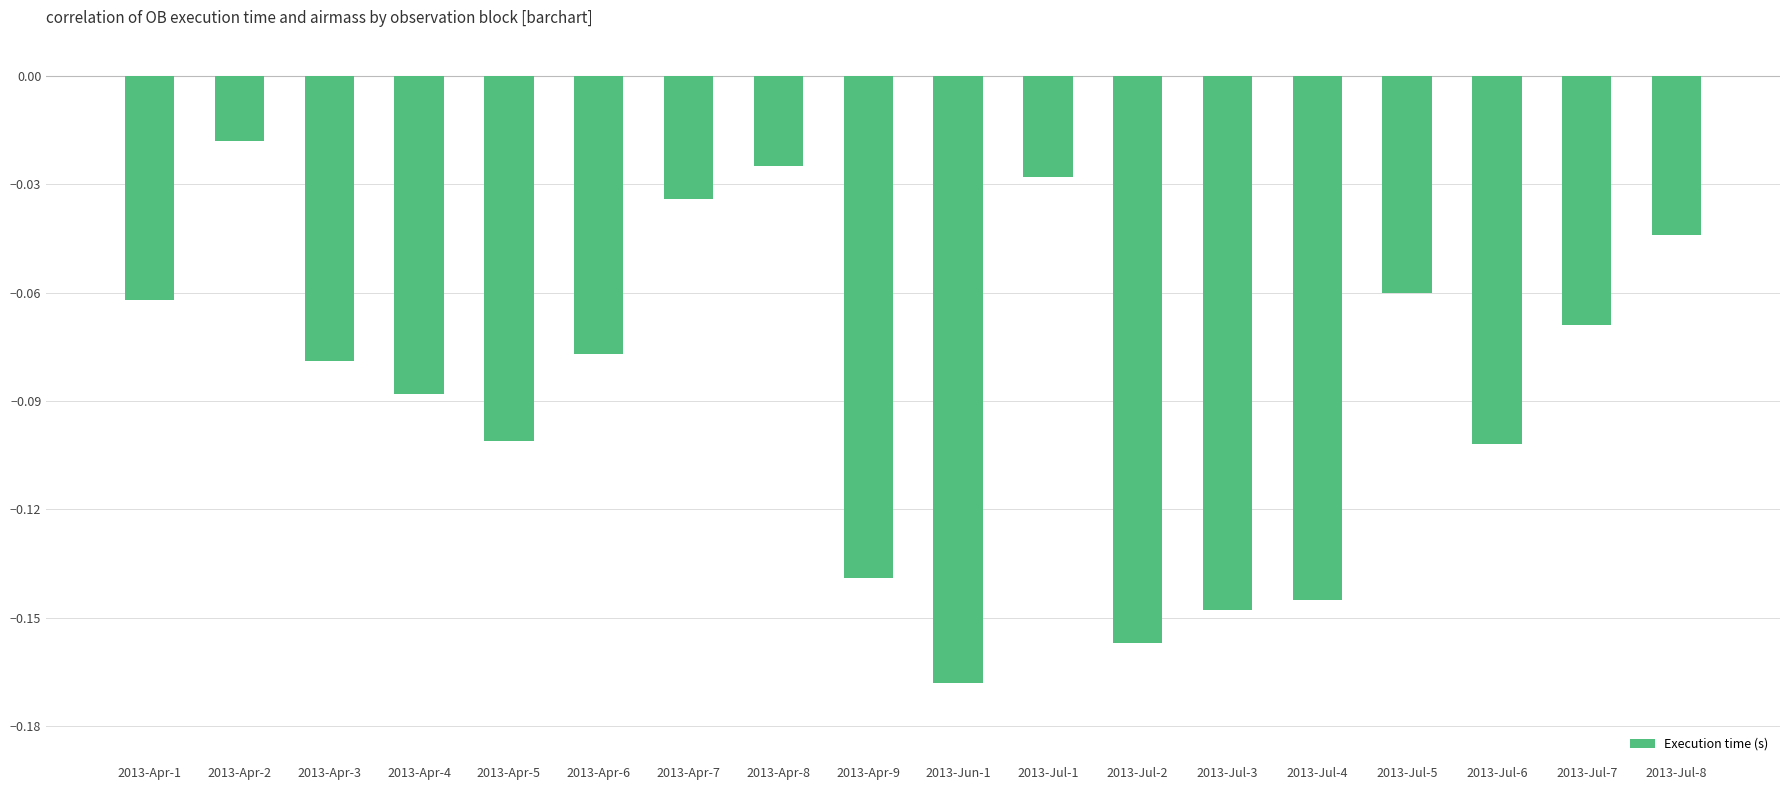

What is the label of the 2nd bar from the left?

2013-Apr-2